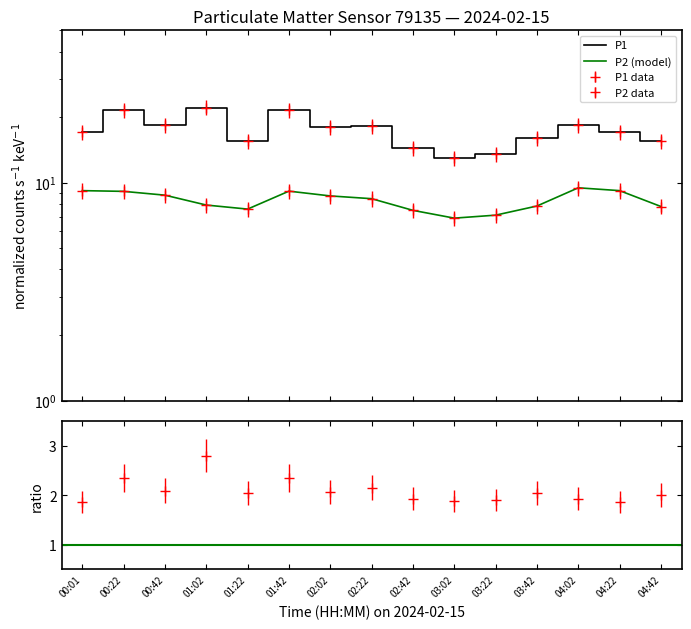

The value of P1 at 01:02 is 7.0. True or false?

False